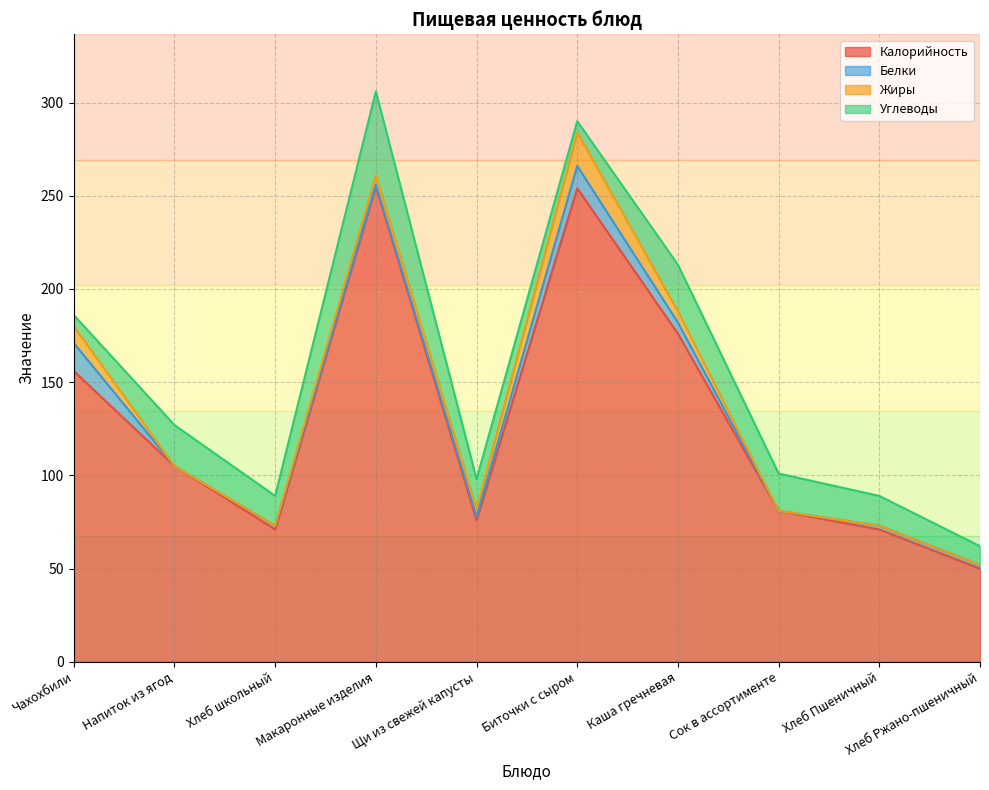

Reading right to left, what are all the values shown in this chart?

Калорийность: 50	71	81	176	254	76	255	71	105	156
Белки: 2	2	0	6	12	2	1	2	0	15
Жиры: 0	0	0	6	18	4	5	0	0	9
Углеводы: 10	16	20	25	6	16	45	16	22	6